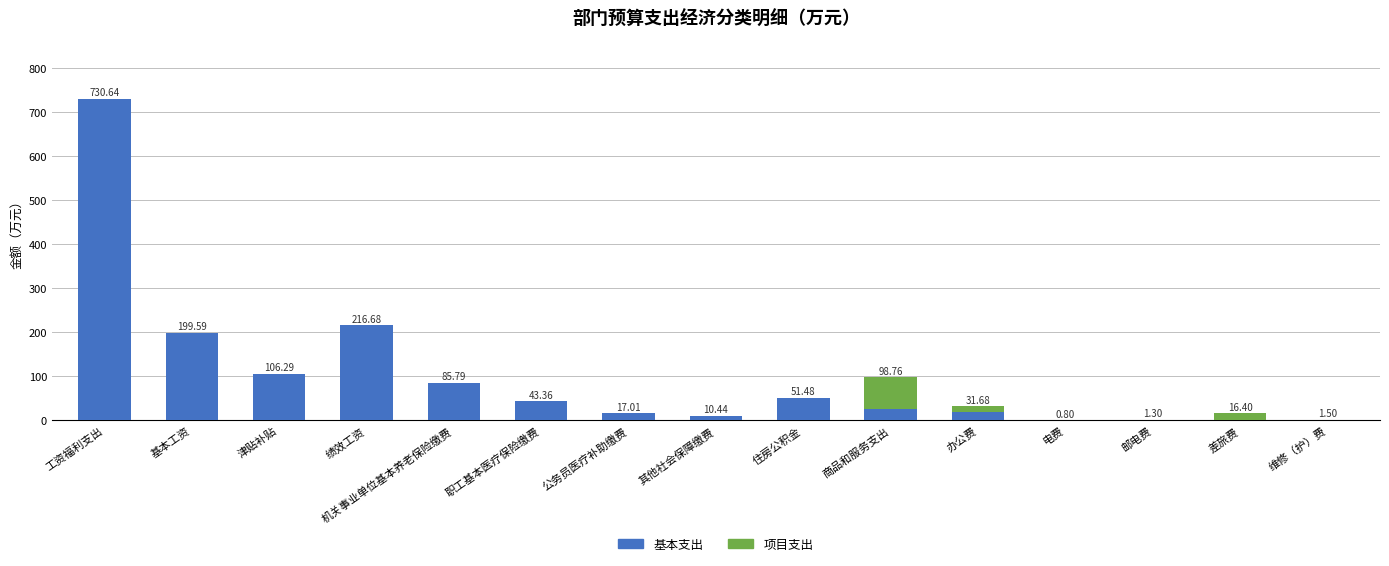

At which category is the sum across all series the highest?

工资福利支出